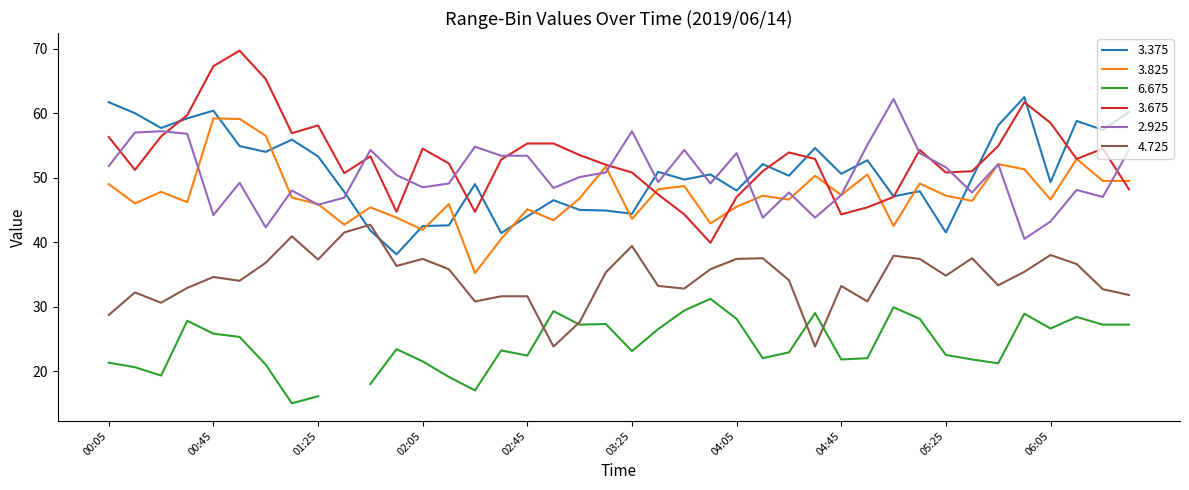

What is the maximum value for 4.725?

42.7